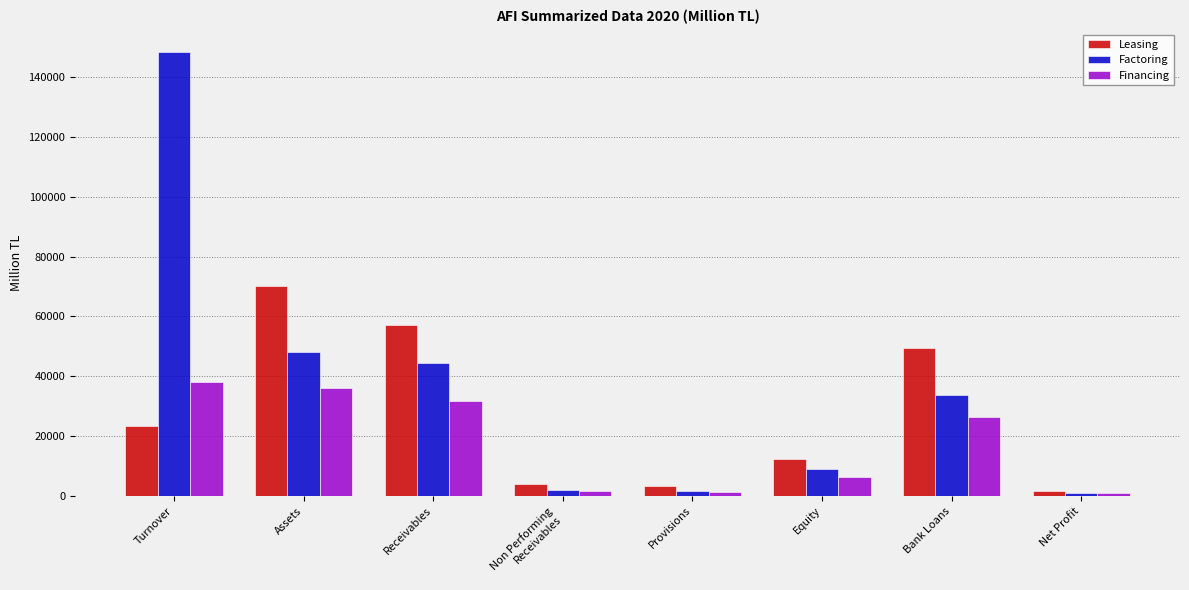

Count the number of data series in this chart.

3